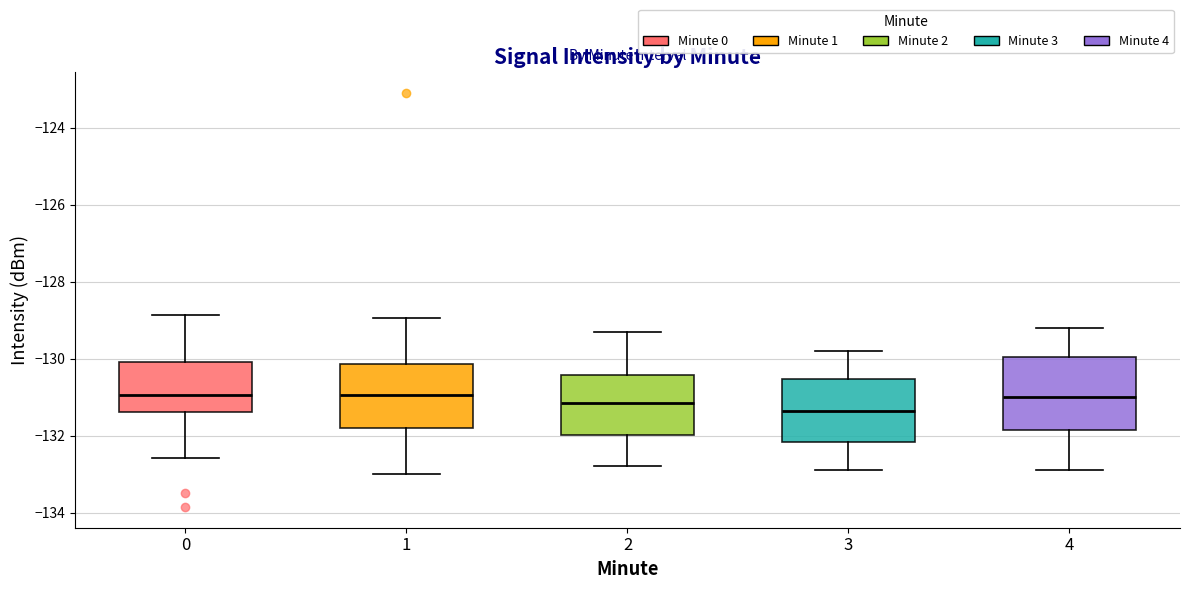

Which box's median line is the lowest?

3